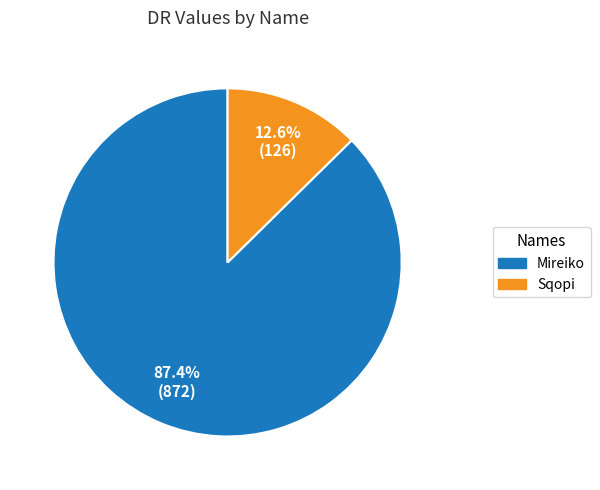

How many slices are in this pie chart?

2